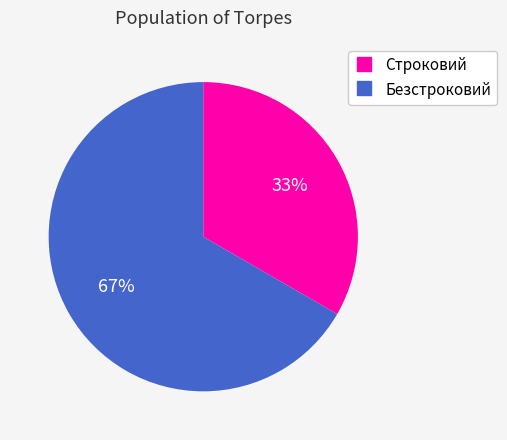

True or false: Строковий accounts for 44% of the total.

False